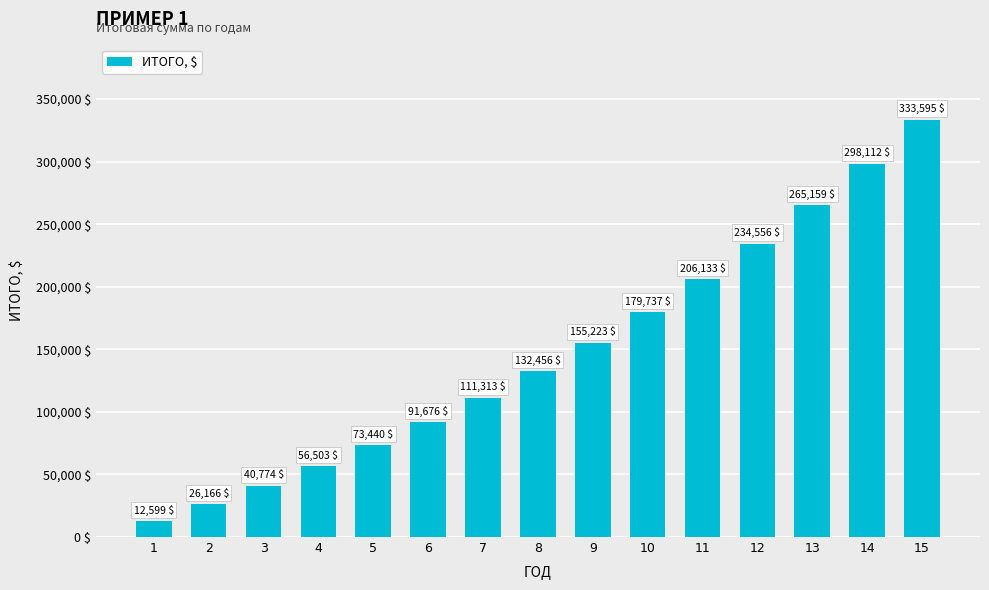

Rank the categories by value from lowest to highest.

1, 2, 3, 4, 5, 6, 7, 8, 9, 10, 11, 12, 13, 14, 15